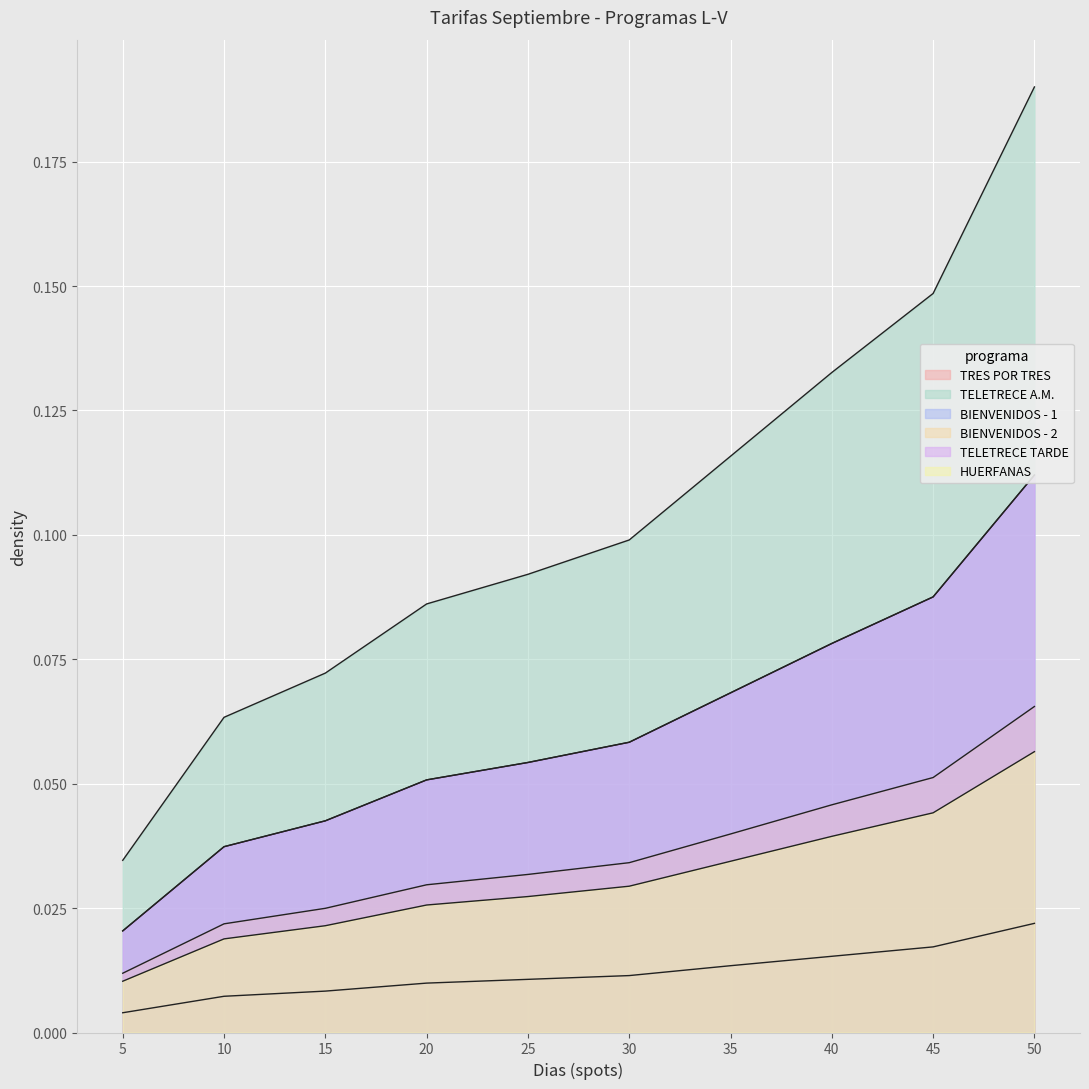

Between 10 and 35, which is larger?

35